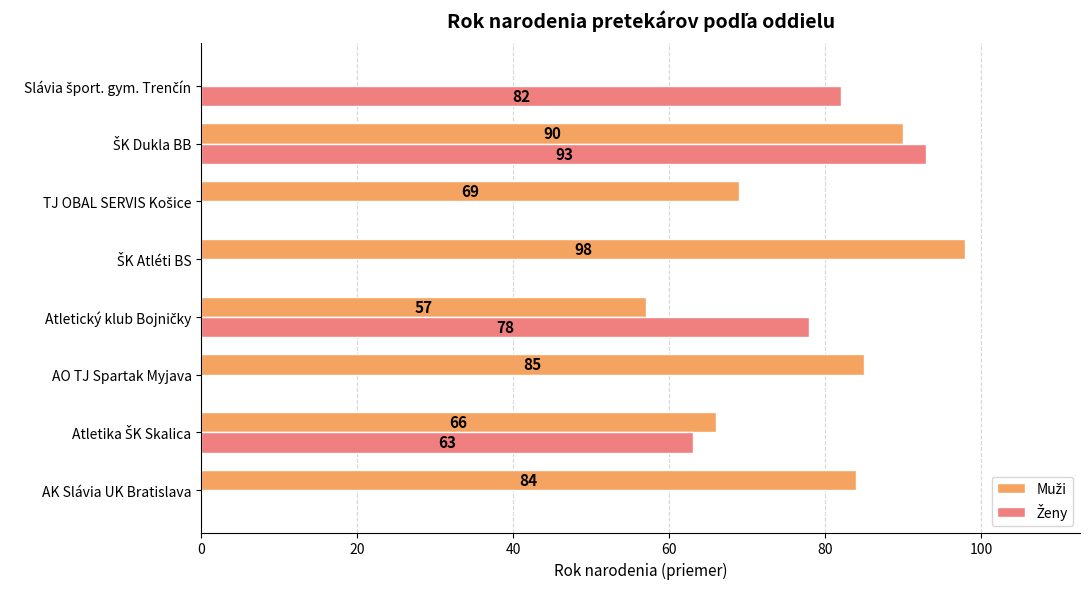

How many series are shown in this chart?

2